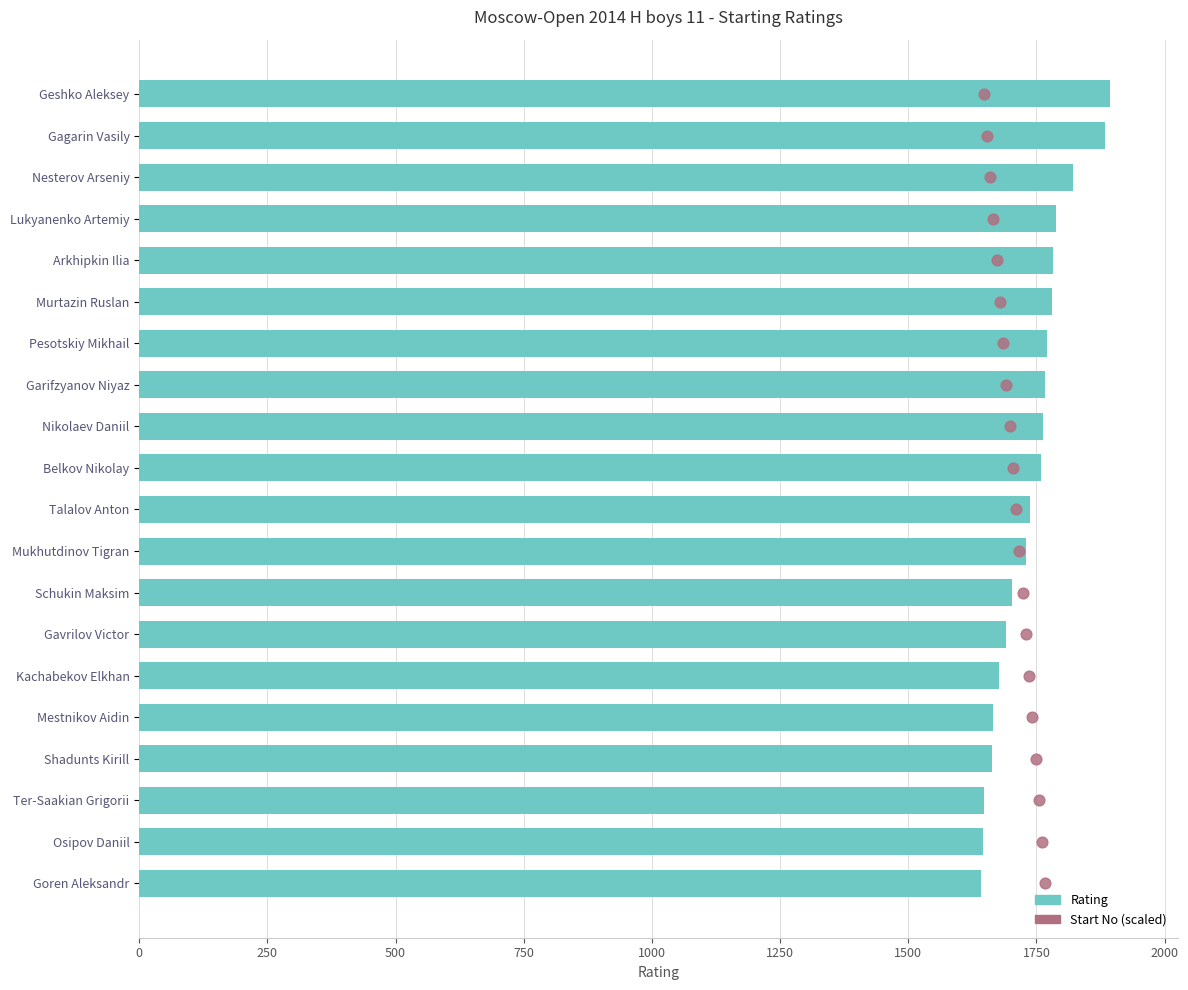

Which series has the largest total across all categories?

Rating